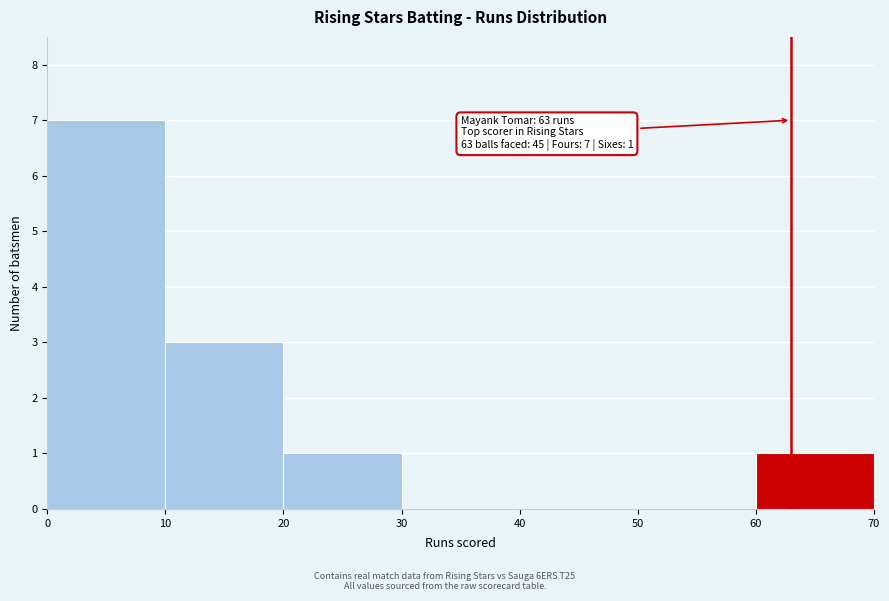

Which range on the x-axis has the tallest bar?

0 to 10